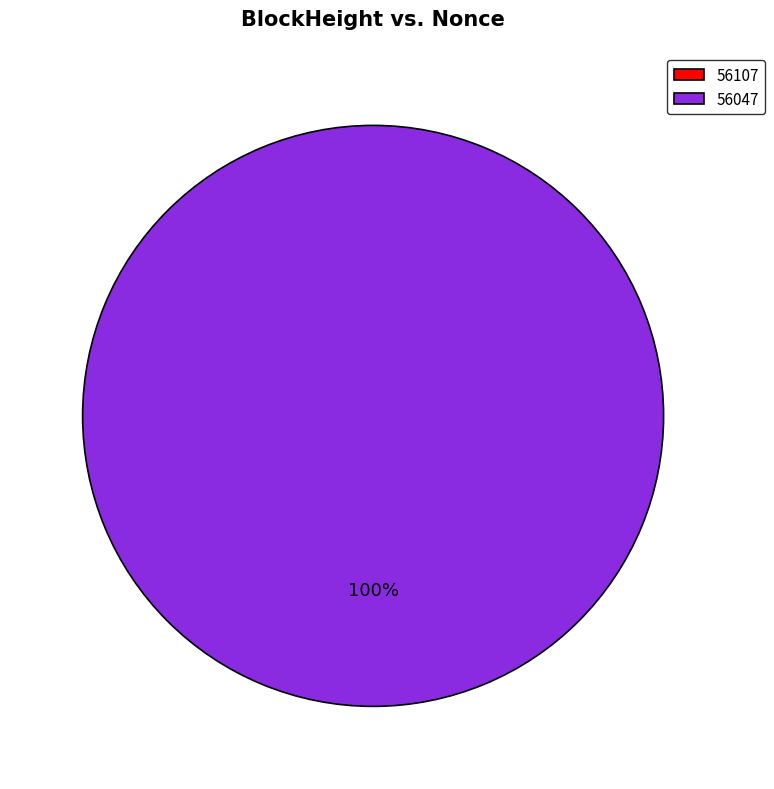

How many slices are in this pie chart?

2